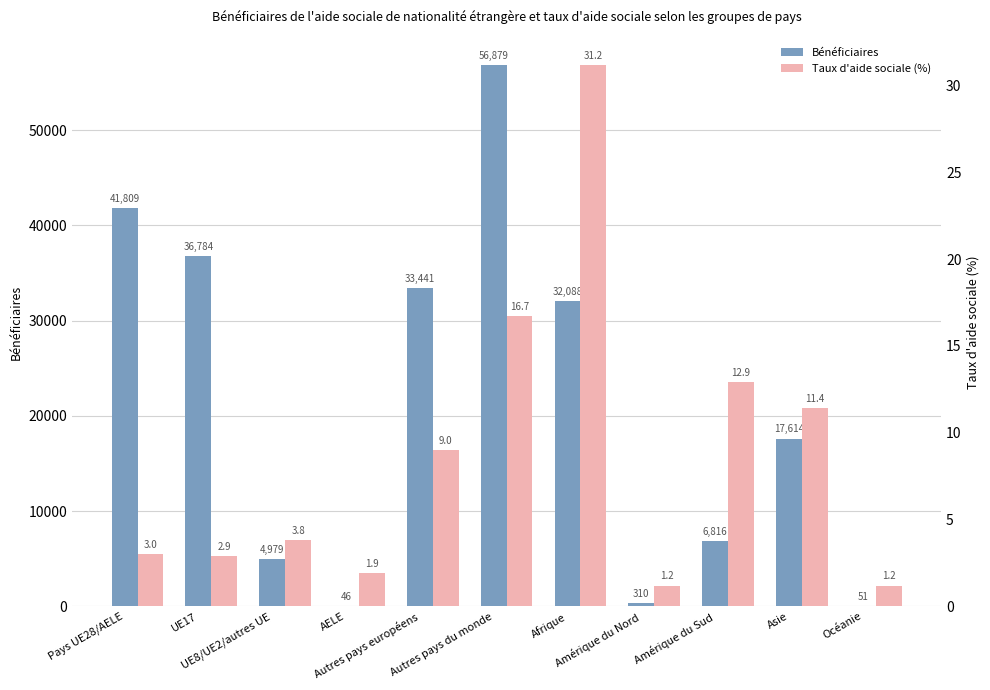

Rank the series by their maximum value, from highest to lowest.

Bénéficiaires, Taux d'aide sociale (%)